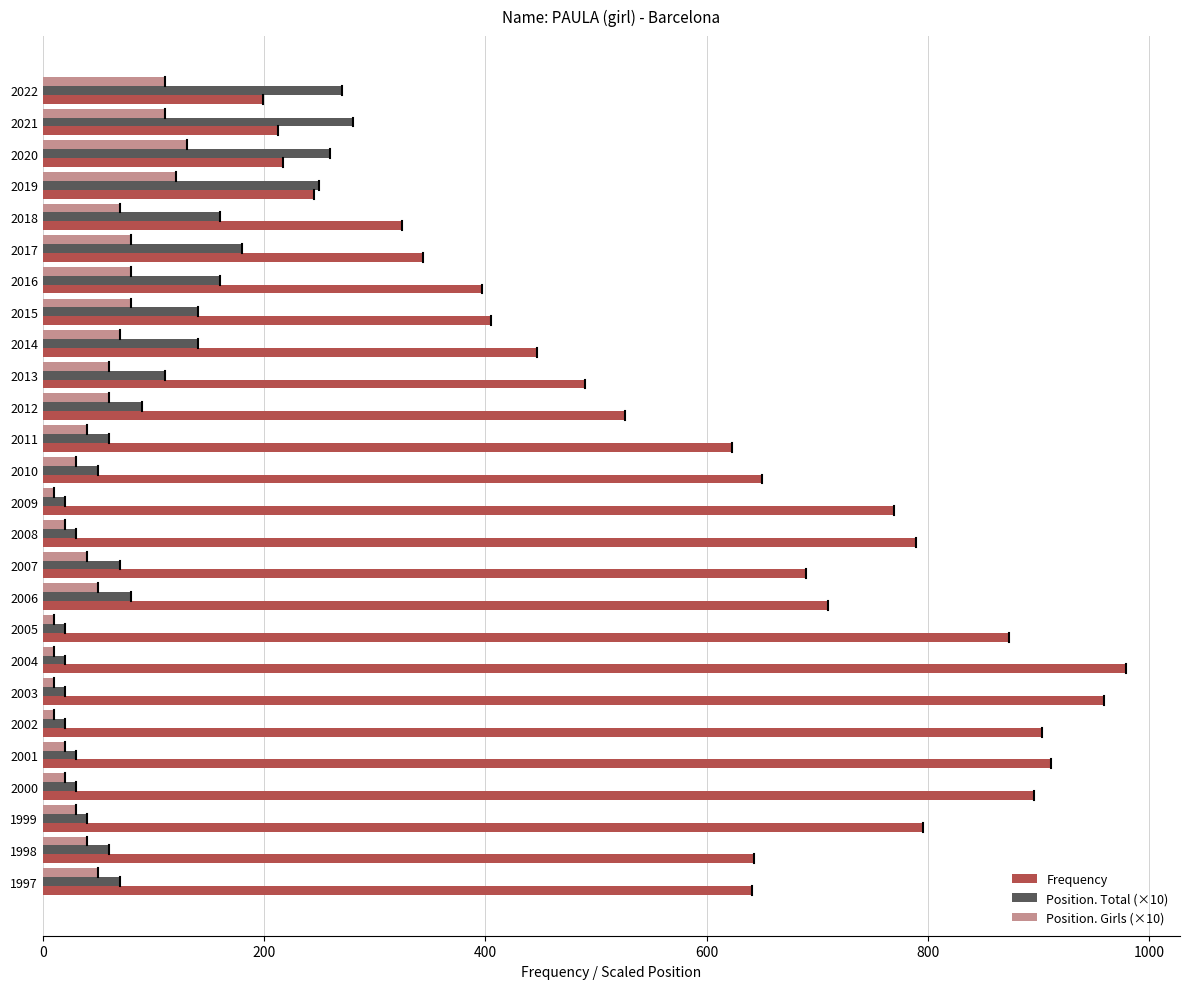

Which label corresponds to the largest value in the chart?

2004